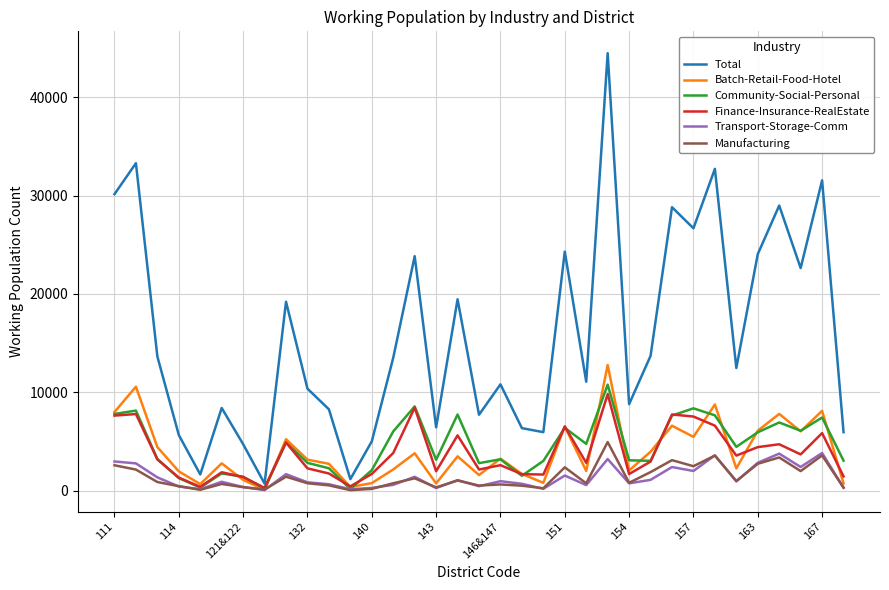

Which series has the largest range (max minus min)?

Total